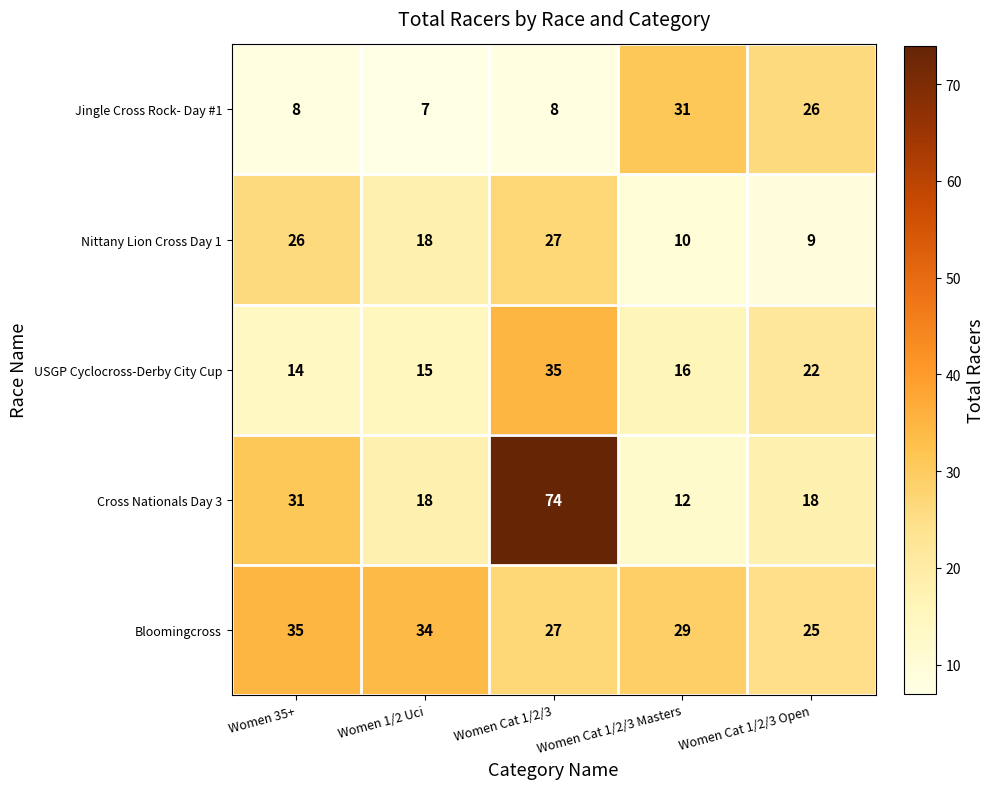

What is the difference between the highest and lowest values at Women Cat 1/2/3 Open?

17